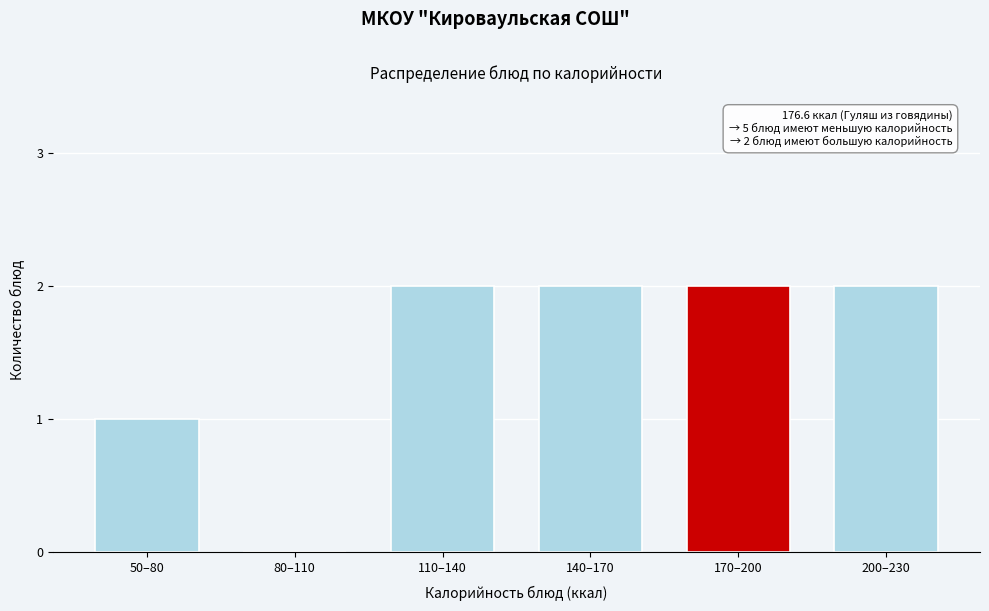

Reading left to right, what are all the values shown in this chart?

50–80=1	80–110=0	110–140=2	140–170=2	170–200=2	200–230=2